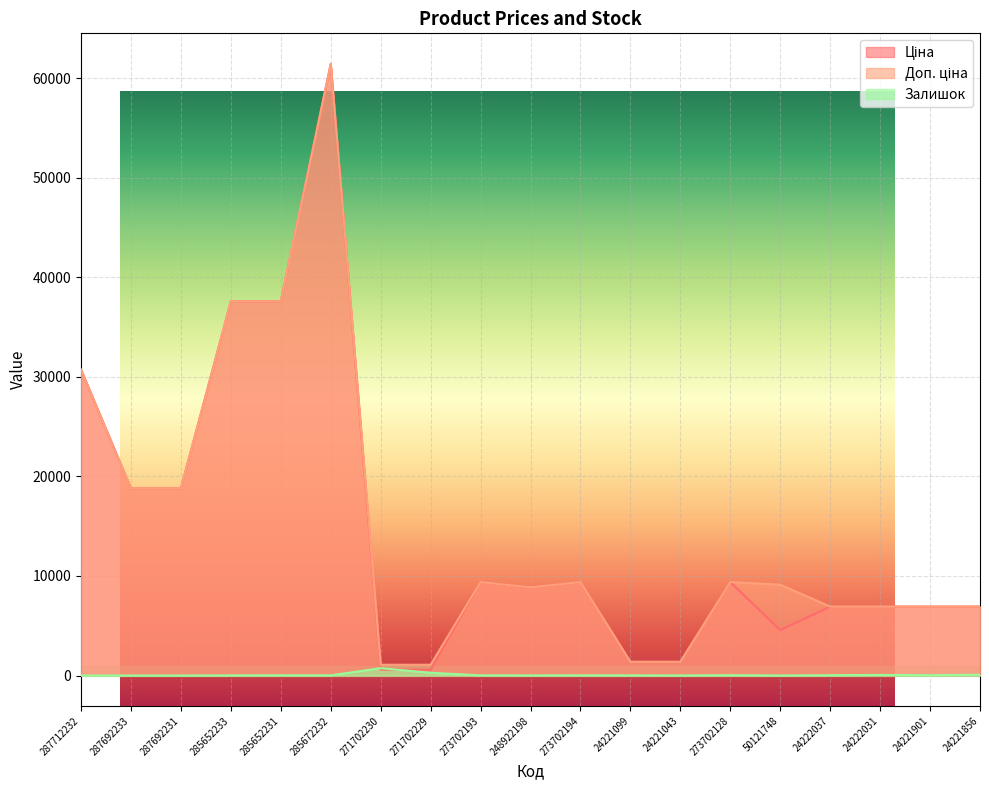

What is the difference between the second highest and minimum values in the Доп. ціна series?

36512.0